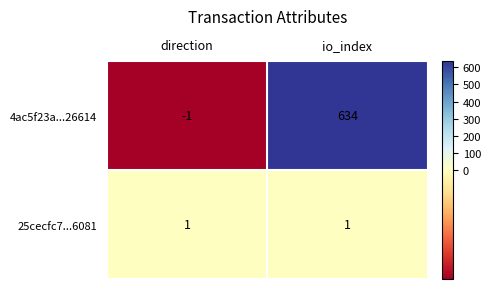

True or false: 4ac5f23a...26614 has a value of -1 at direction.

True